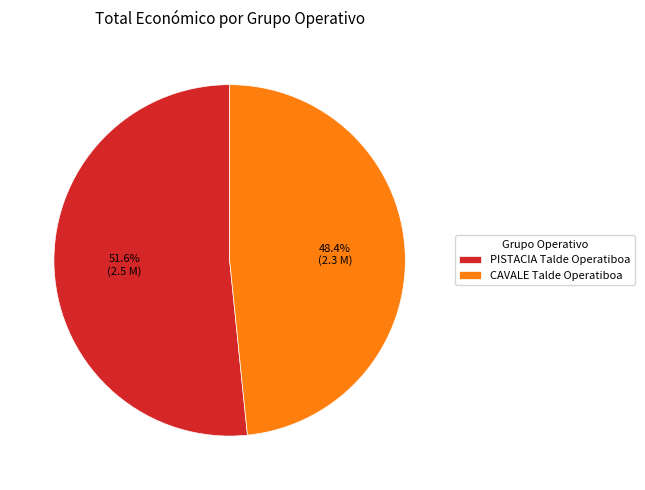

Does any single category account for the majority?

Yes